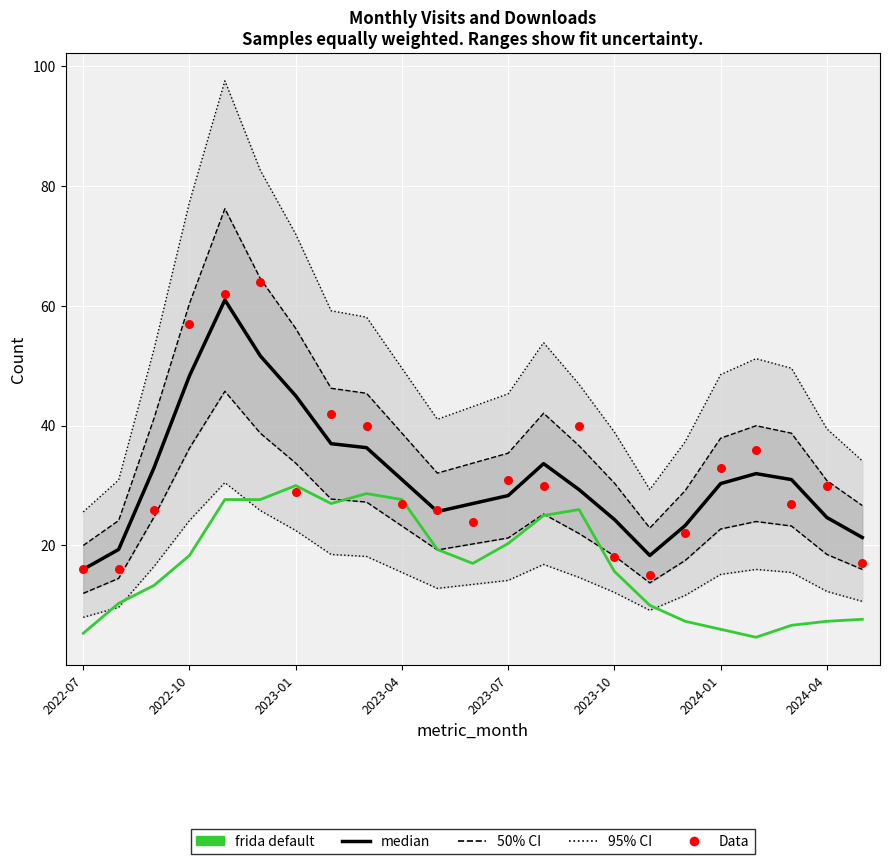

Is the value of frida default at 11 greater than the value of Data at 15?

No